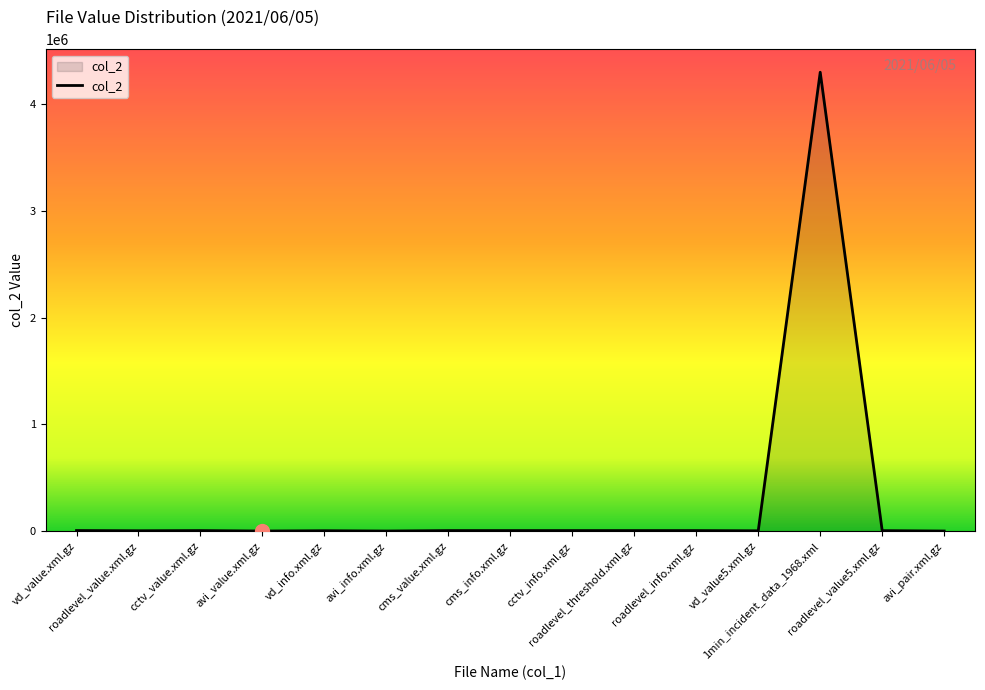

What is the sum of all values?

4357100